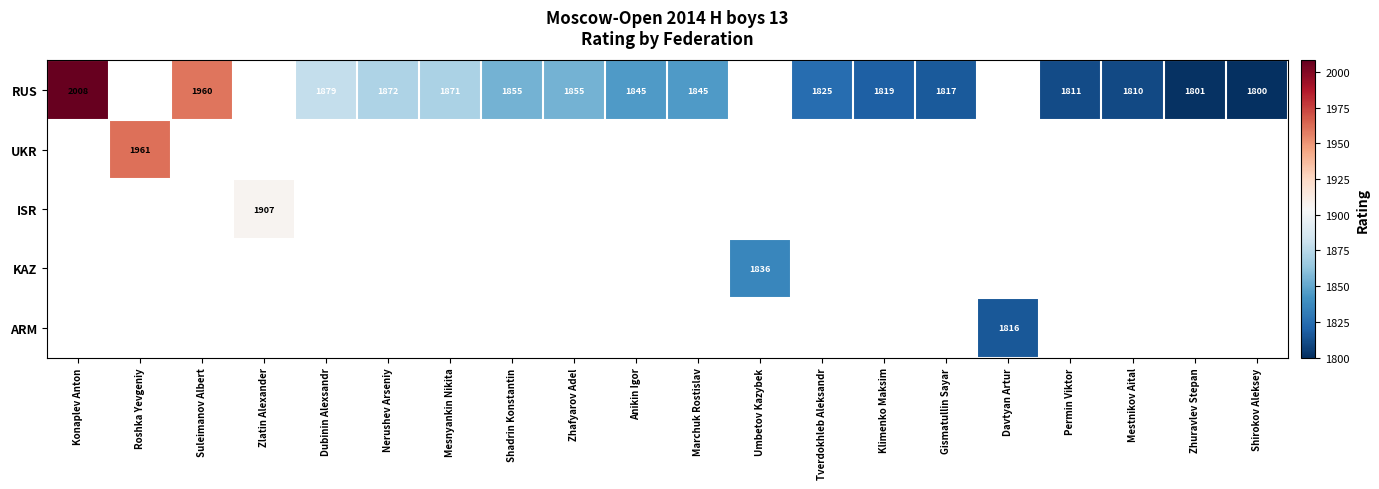

The RUS series shows 2566 at Mesnyankin Nikita. True or false?

False